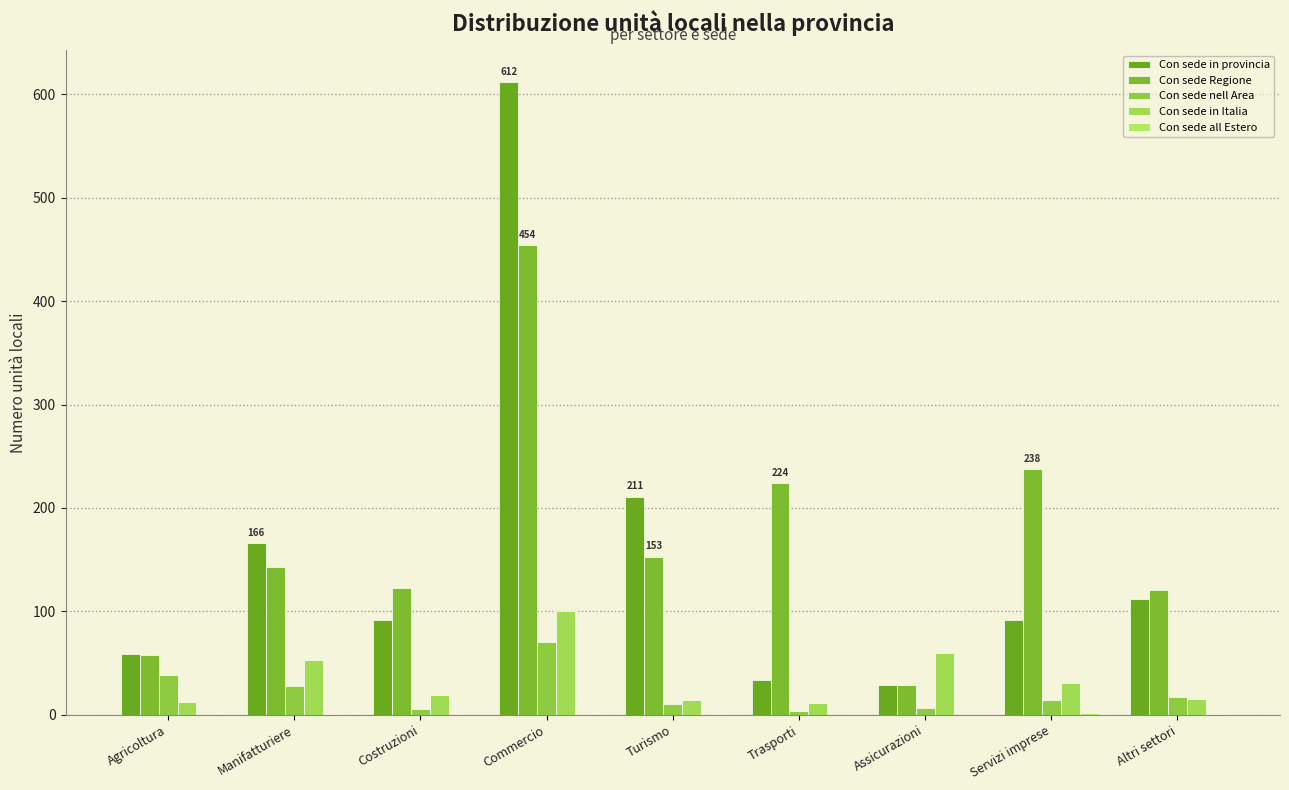

Count the number of categories in the chart.

9